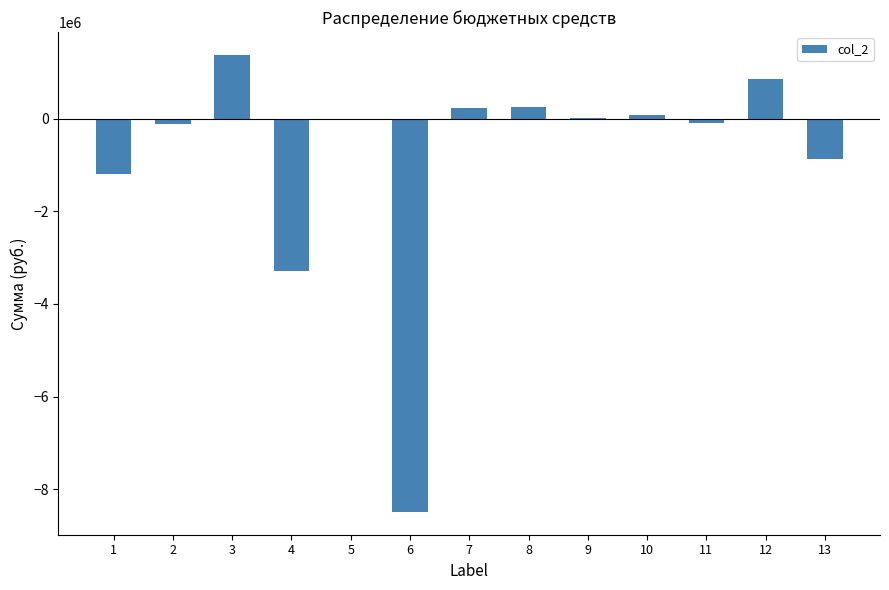

The value at 1 is -1200040.2. True or false?

True